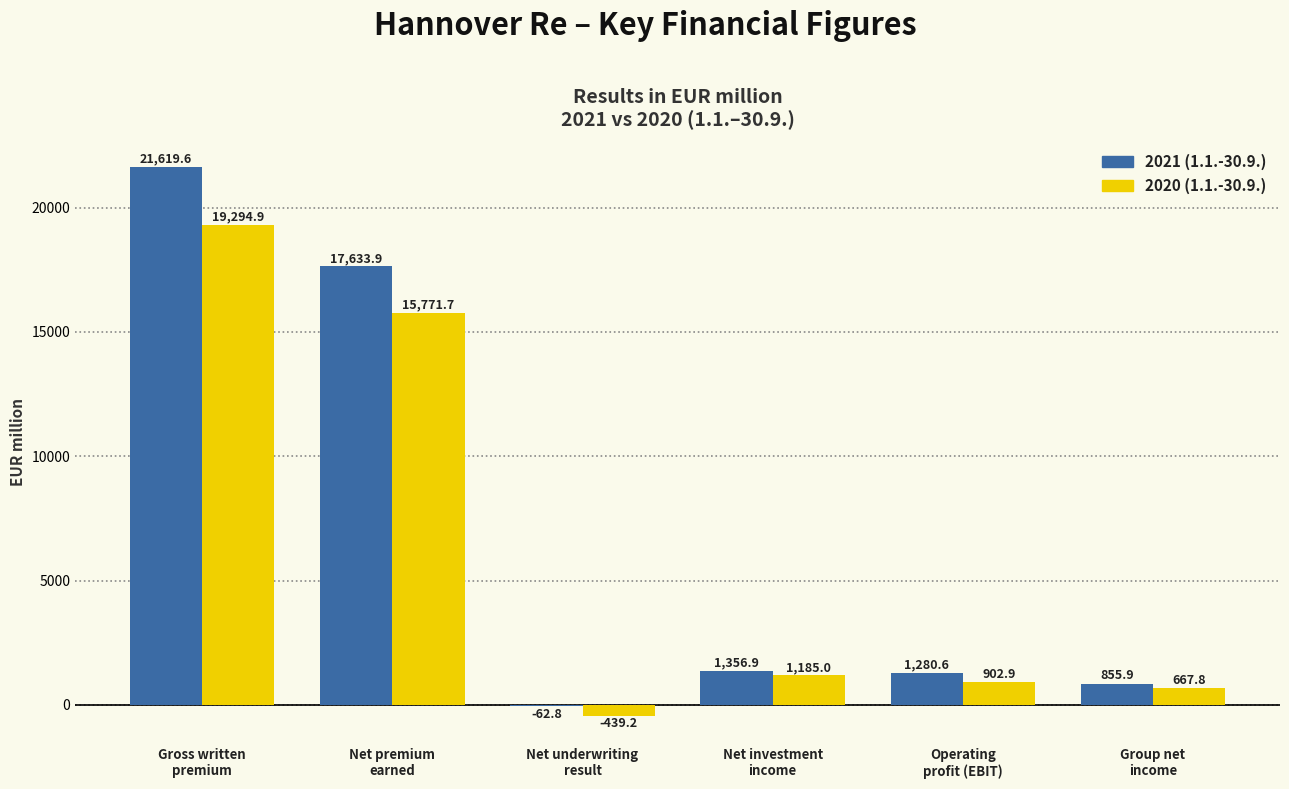

Which series has the largest total across all categories?

2021 (1.1.-30.9.)